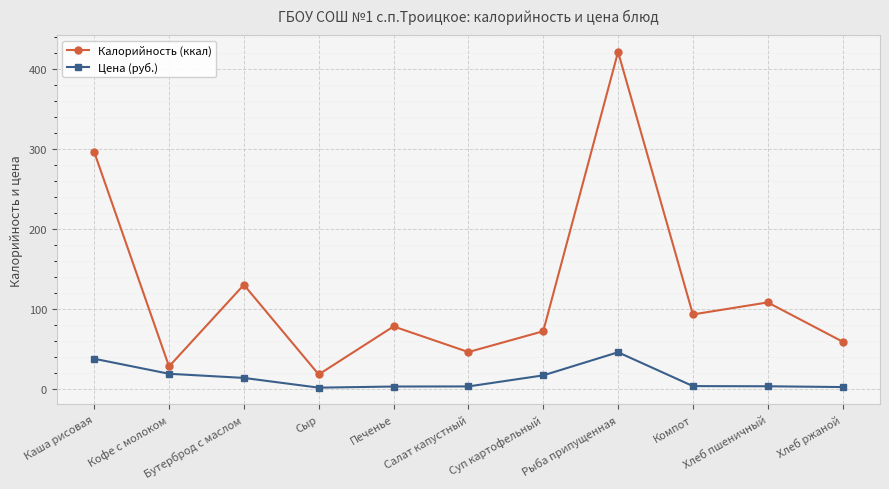

List the labels in order of Калорийность (ккал) value, largest first.

Рыба припущенная, Каша рисовая, Бутерброд с маслом, Хлеб пшеничный, Компот, Печенье, Суп картофельный, Хлеб ржаной, Салат капустный, Кофе с молоком, Сыр